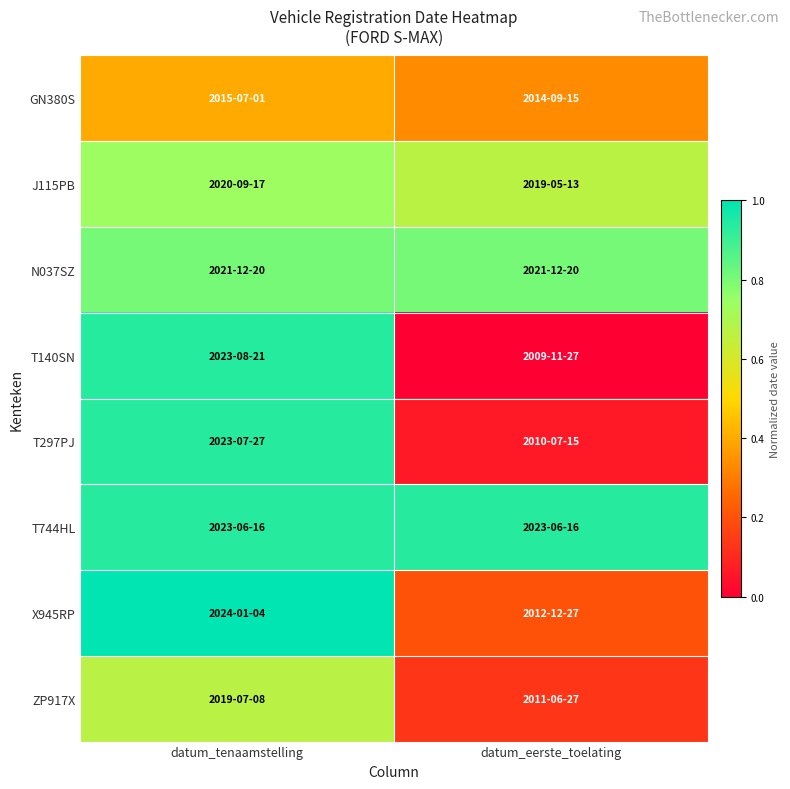

How many series are shown in this chart?

8